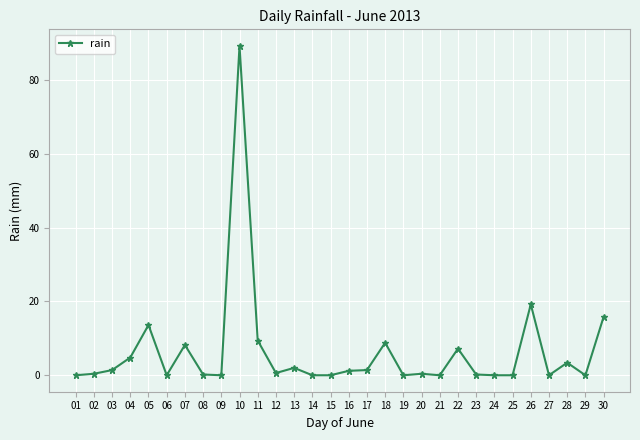

Which category has the highest value across all series?

10